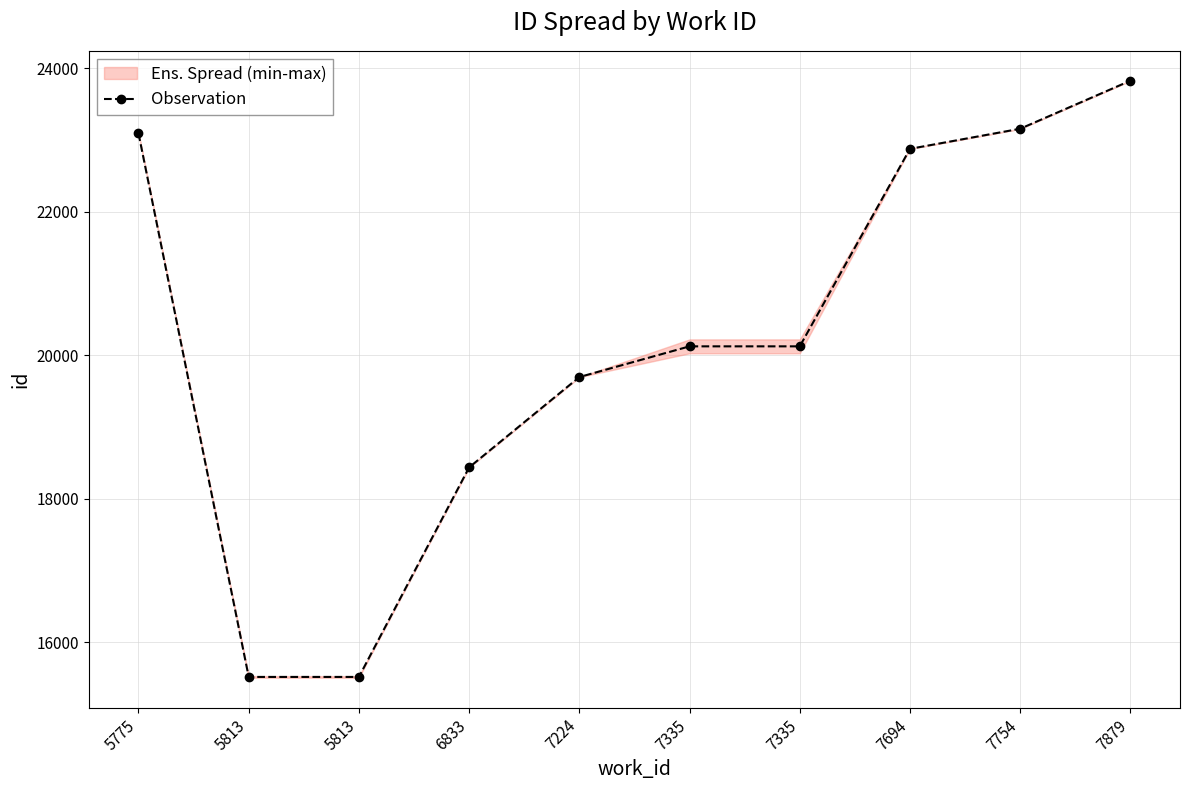

Which has a higher value, 7879 or 7335?

7879